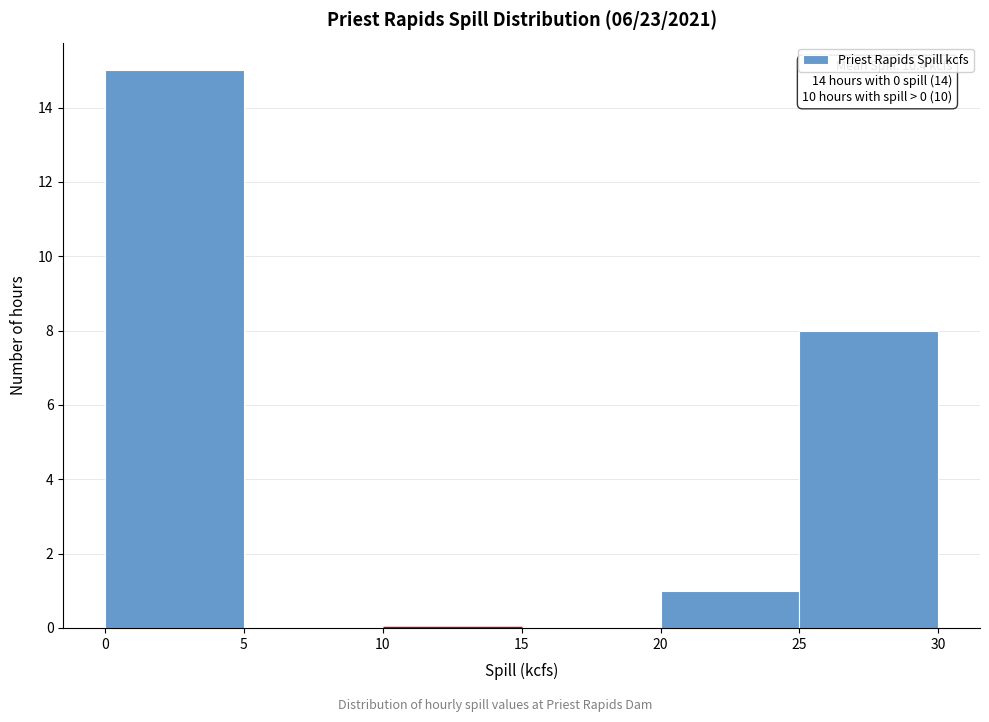

Over which range of the x-axis is the bar tallest?

0 to 5